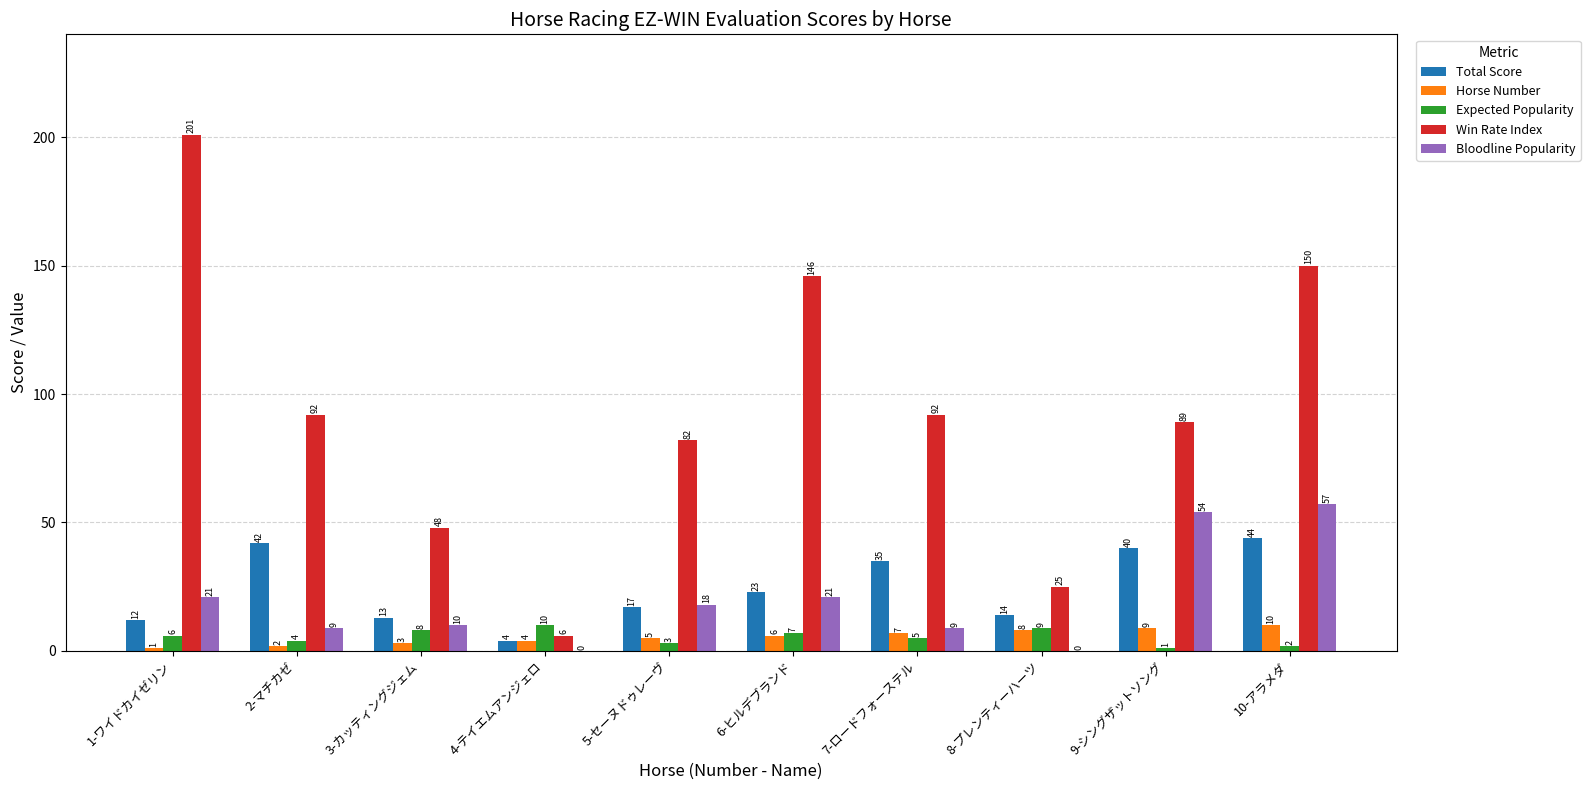

At which category is the sum across all series the highest?

10-アラメダ